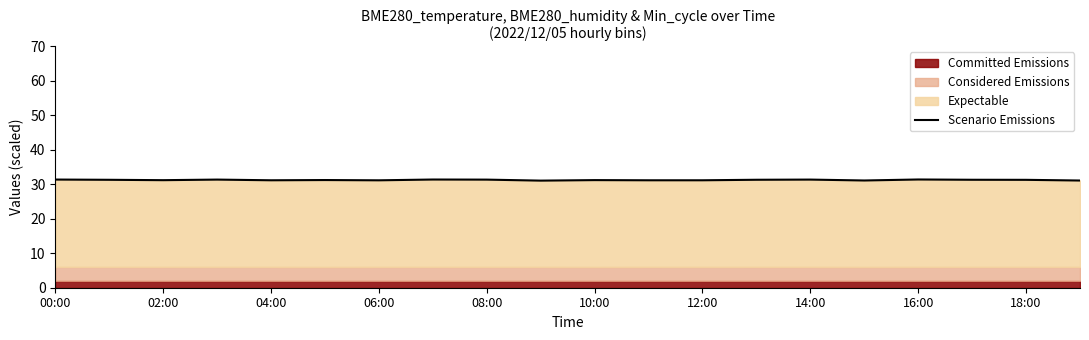

What is the maximum value shown in the chart?

31.4